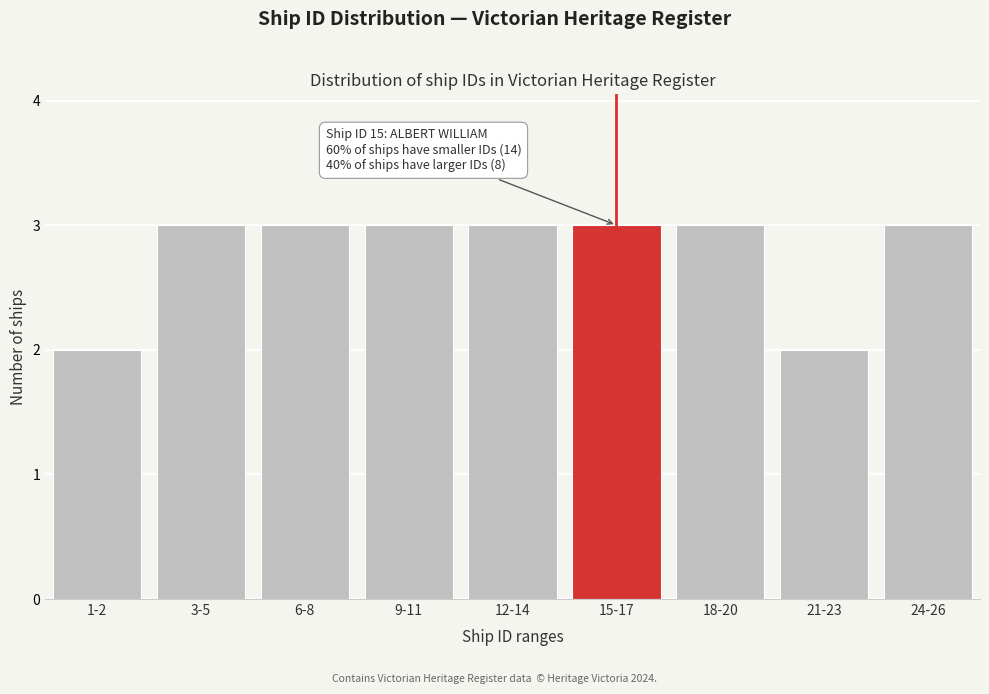

Reading left to right, transcribe all the data shown in this chart.

2	3	3	3	3	3	3	2	3